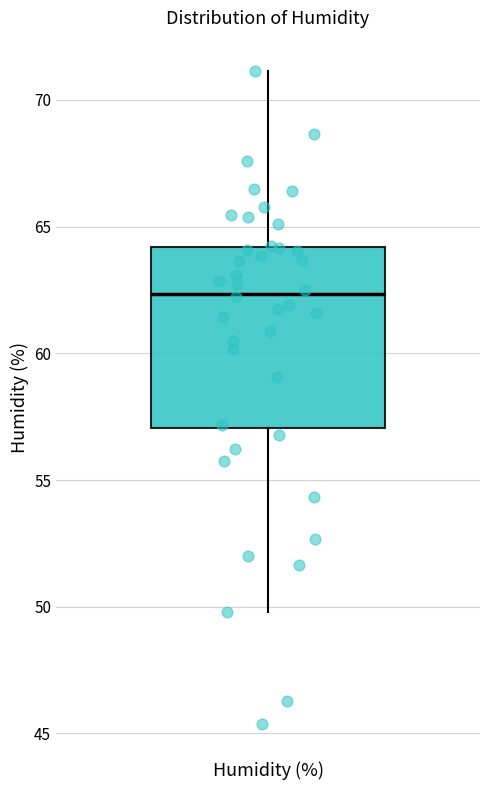

Where does the upper whisker of the box for Humidity (%) end on the y-axis? The values are not printed on the chart, so give them approximately, as read against the axis.

71.0